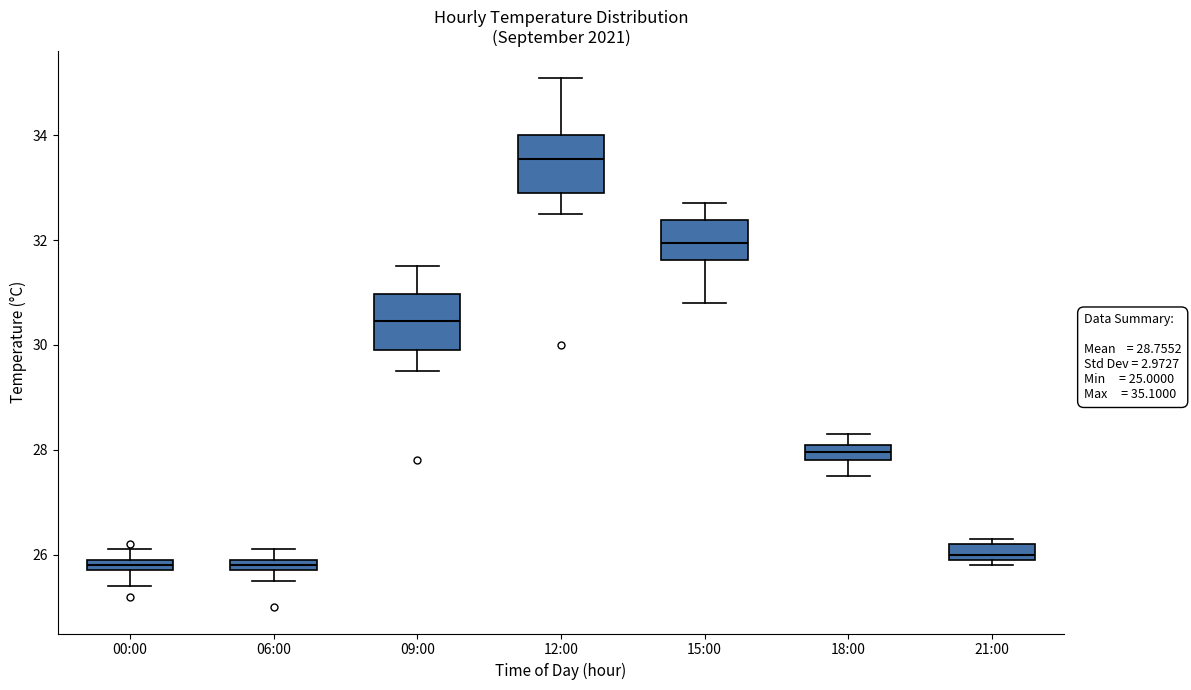

Which box has the highest median line?

12:00